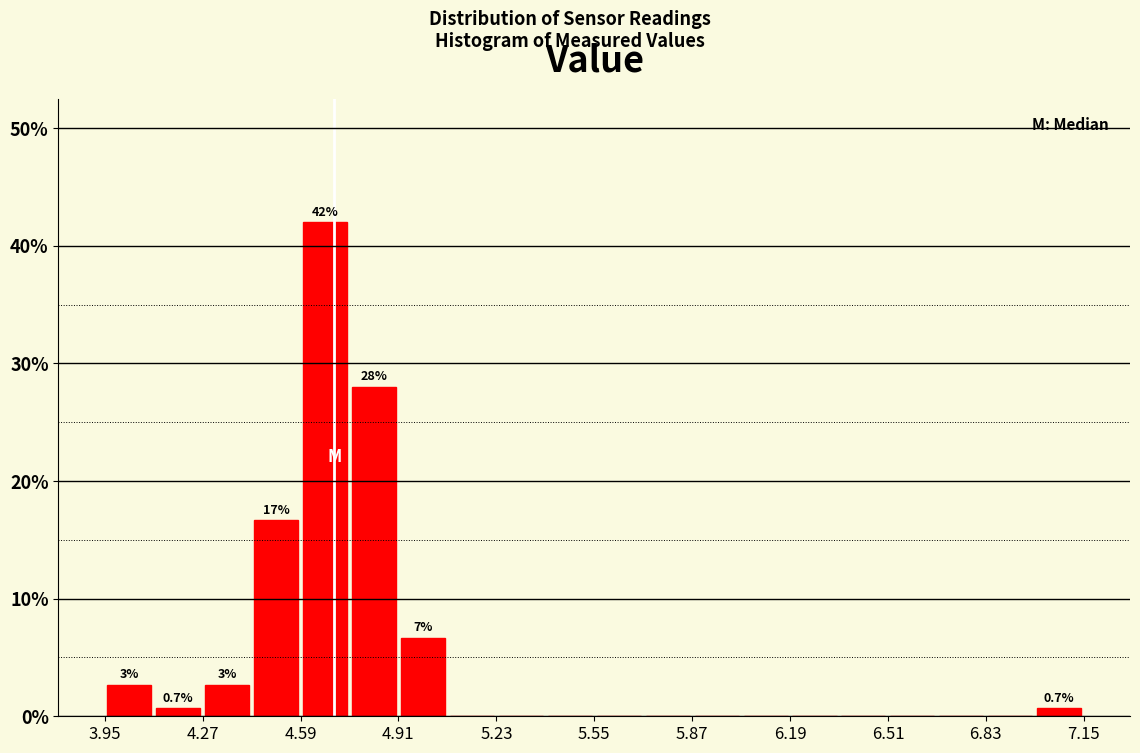

Read against the x-axis, roughly where is the centre of the tallest bar?

4.65